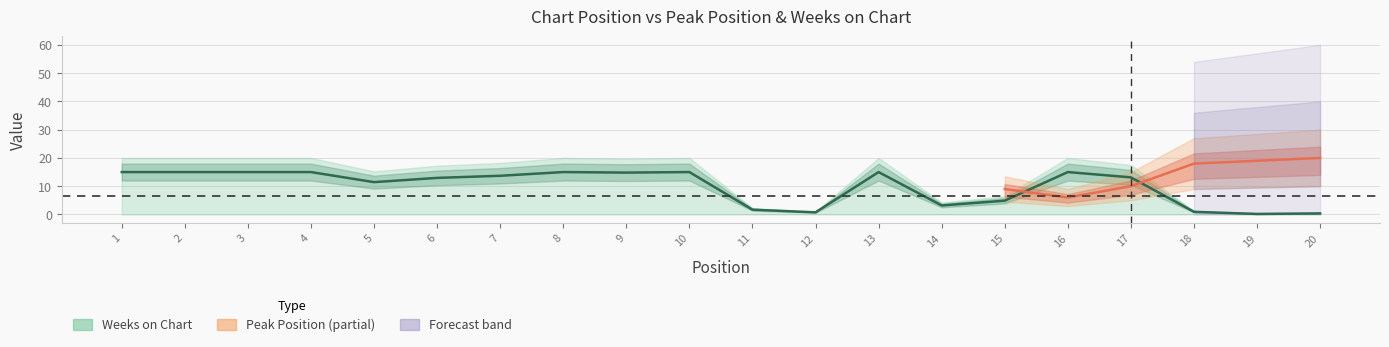

What value does the data have at 2?

15.0